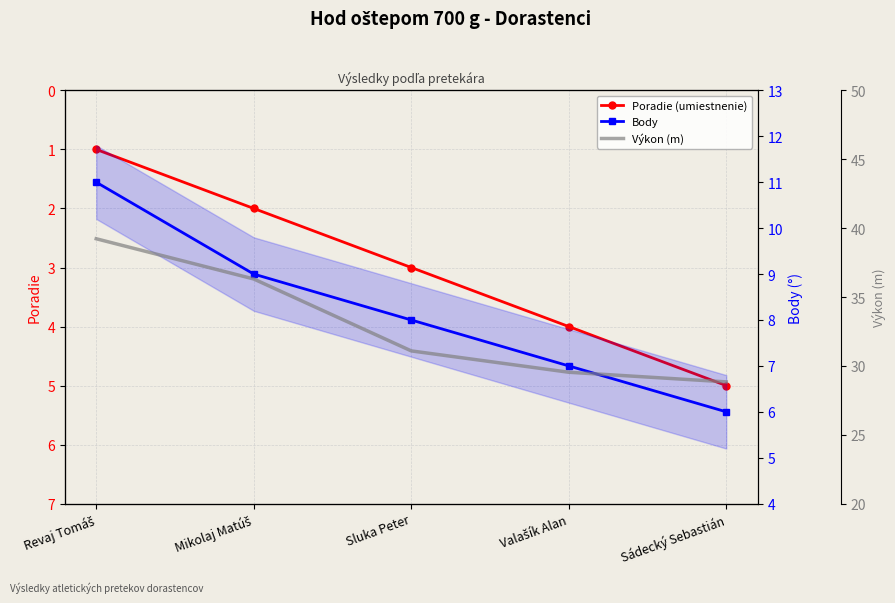

What is the lowest value of the Body series?

6.0